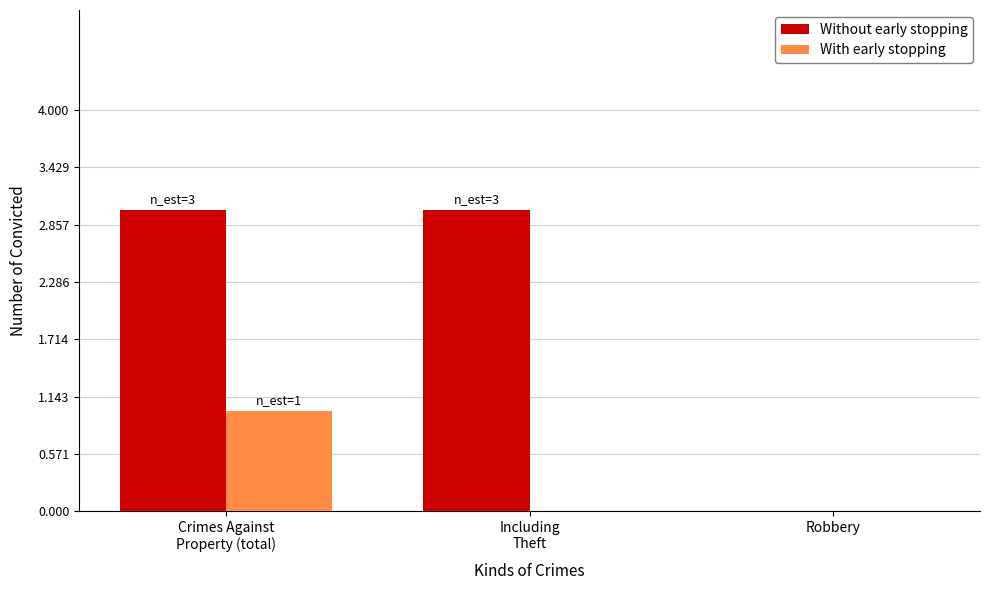

What is the sum of all Without early stopping values?

6